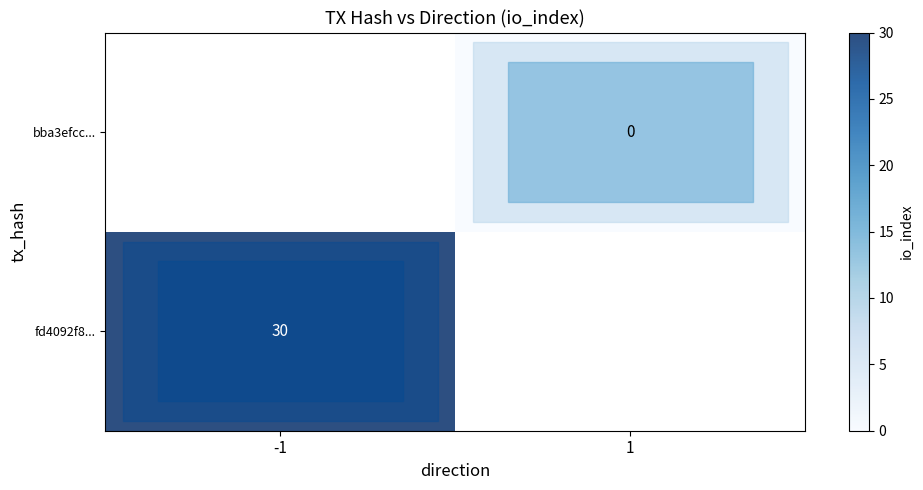

Which category has the highest value across all series?

-1